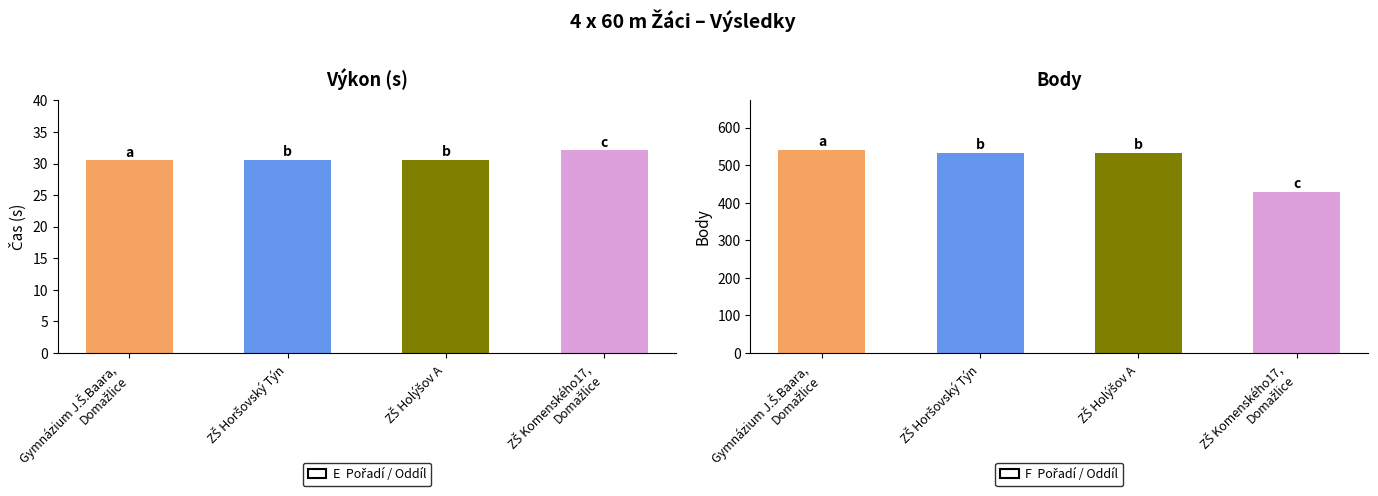

Are the bars horizontal?

No